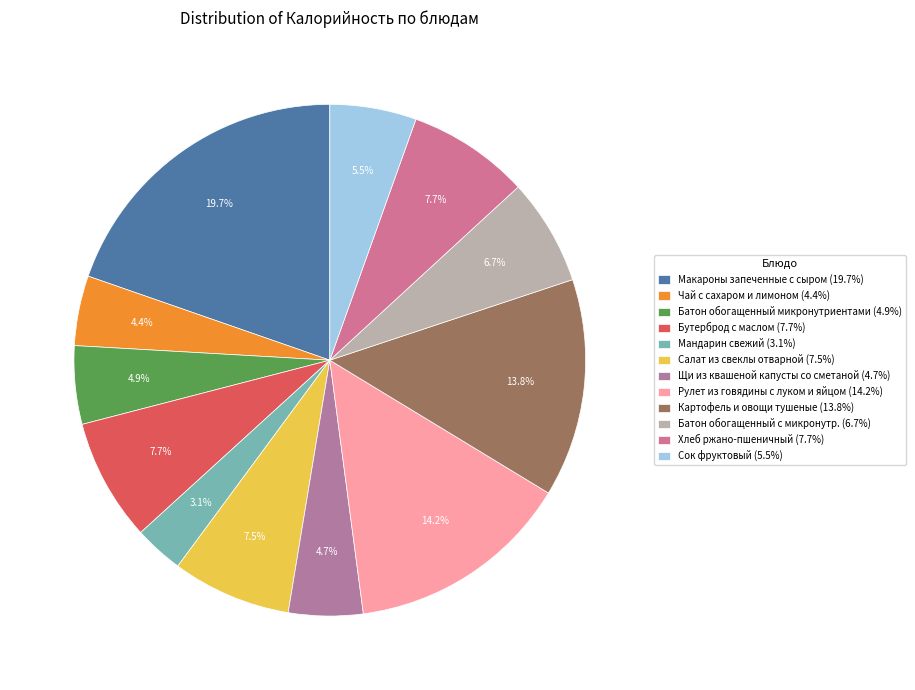

To the nearest percent, what is the difference between the largest and smallest slice percentages?

17%